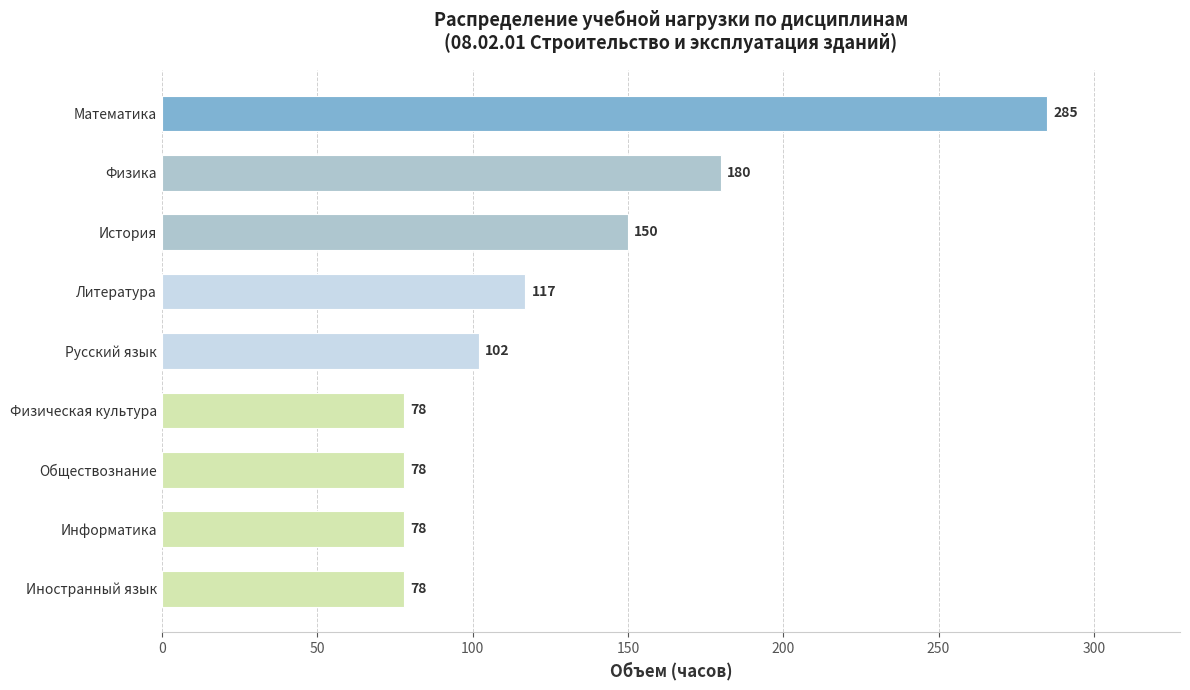

What is the sum of all values?

1146